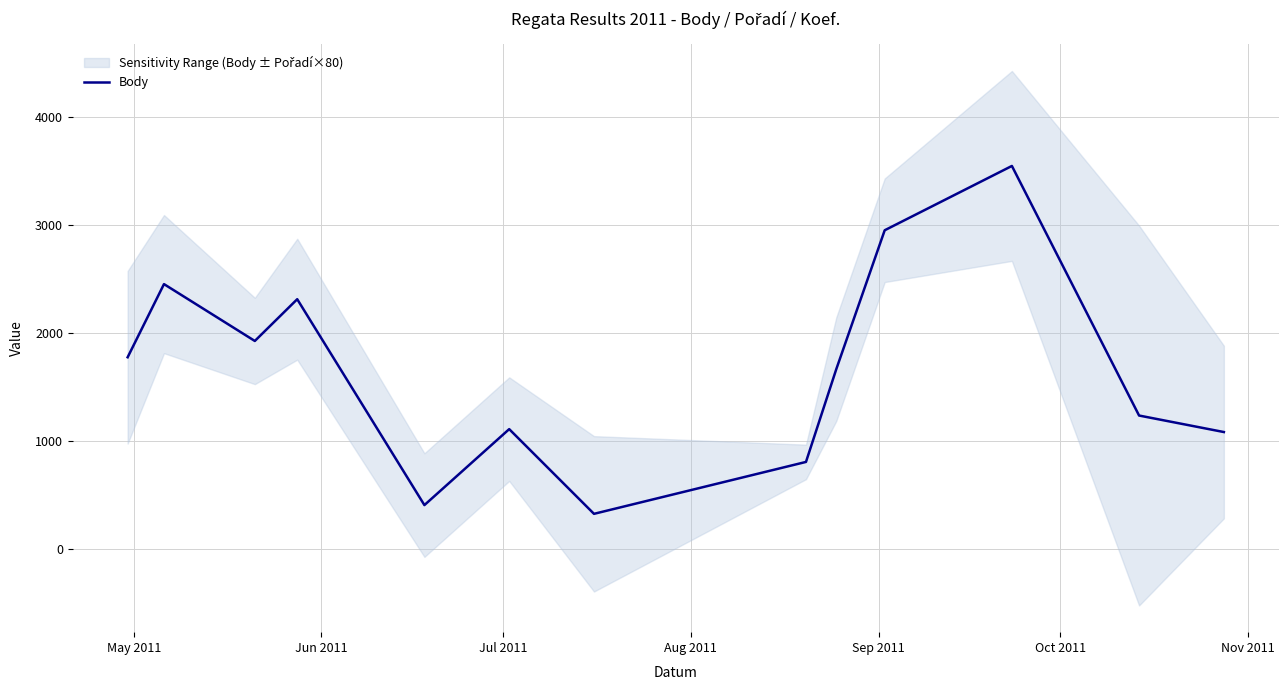

What is the difference between the maximum and minimum values?

3224